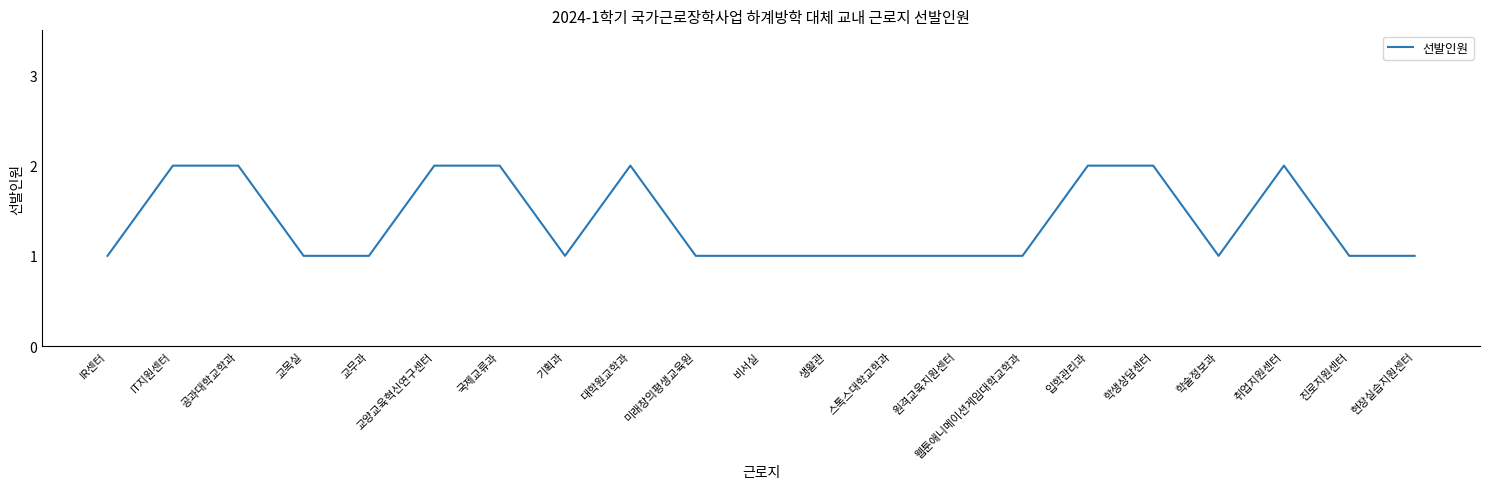

Is this an area chart (filled region under the line)?

No